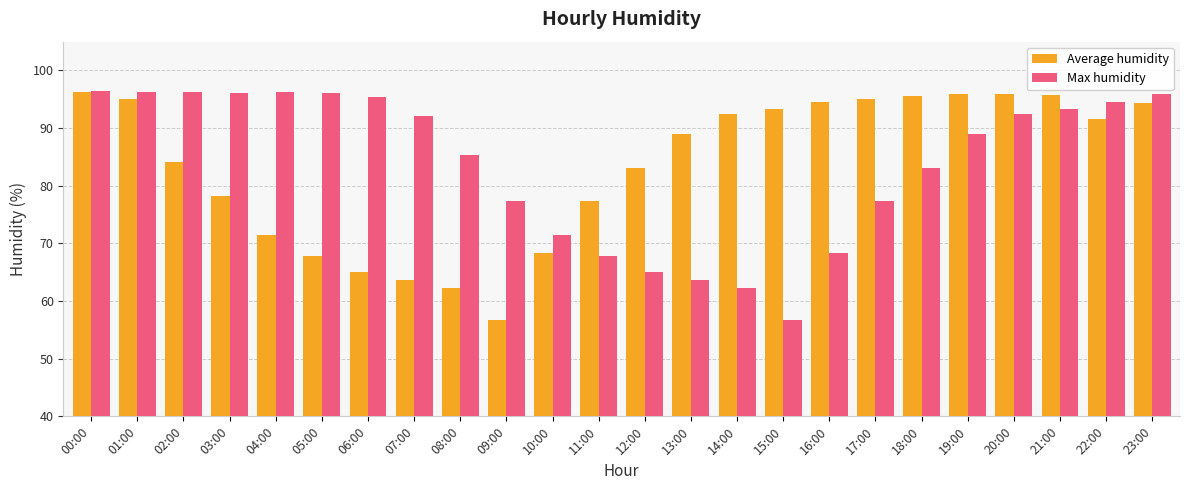

Which series changed the most between 00:00 and 15:00?

Max humidity